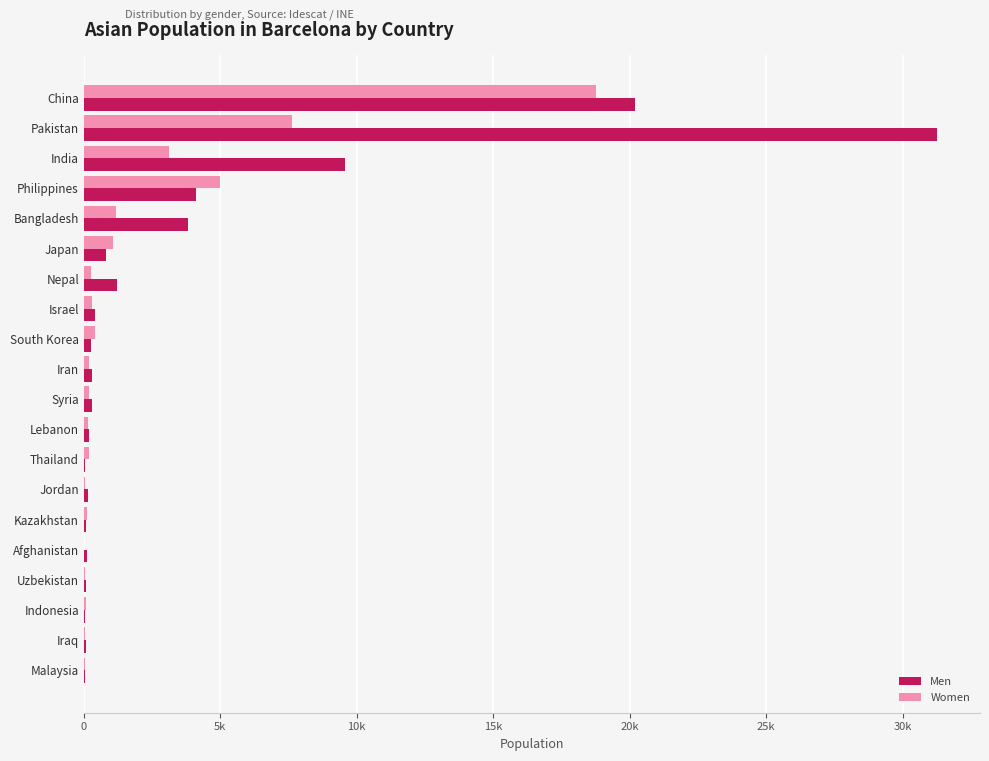

What are all the series names shown in the legend?

Men, Women